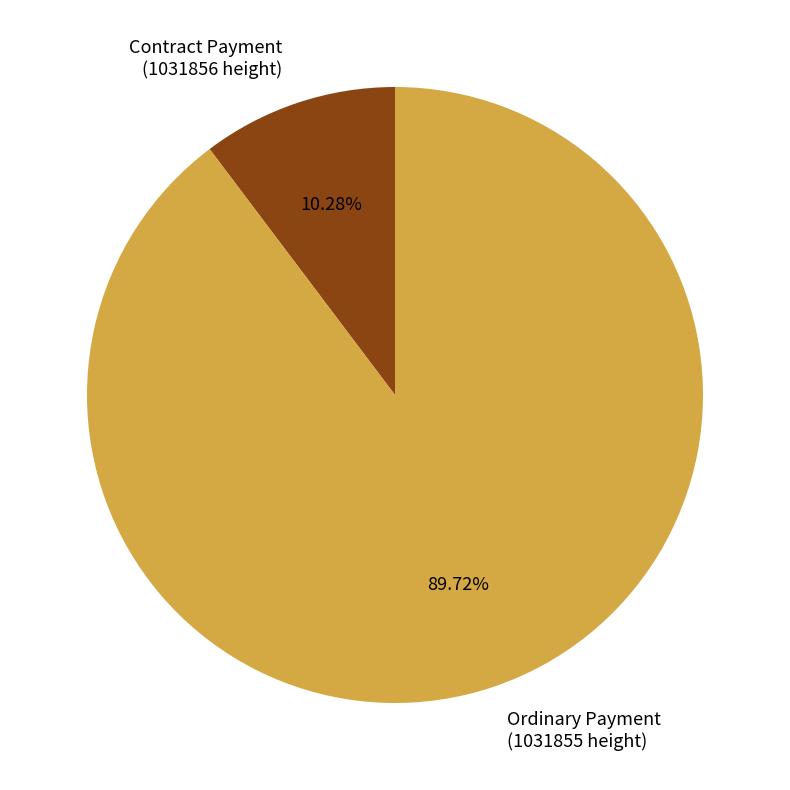

Do Ordinary Payment (1031855 height) and Contract Payment (1031856 height) together represent more than half of the pie?

Yes